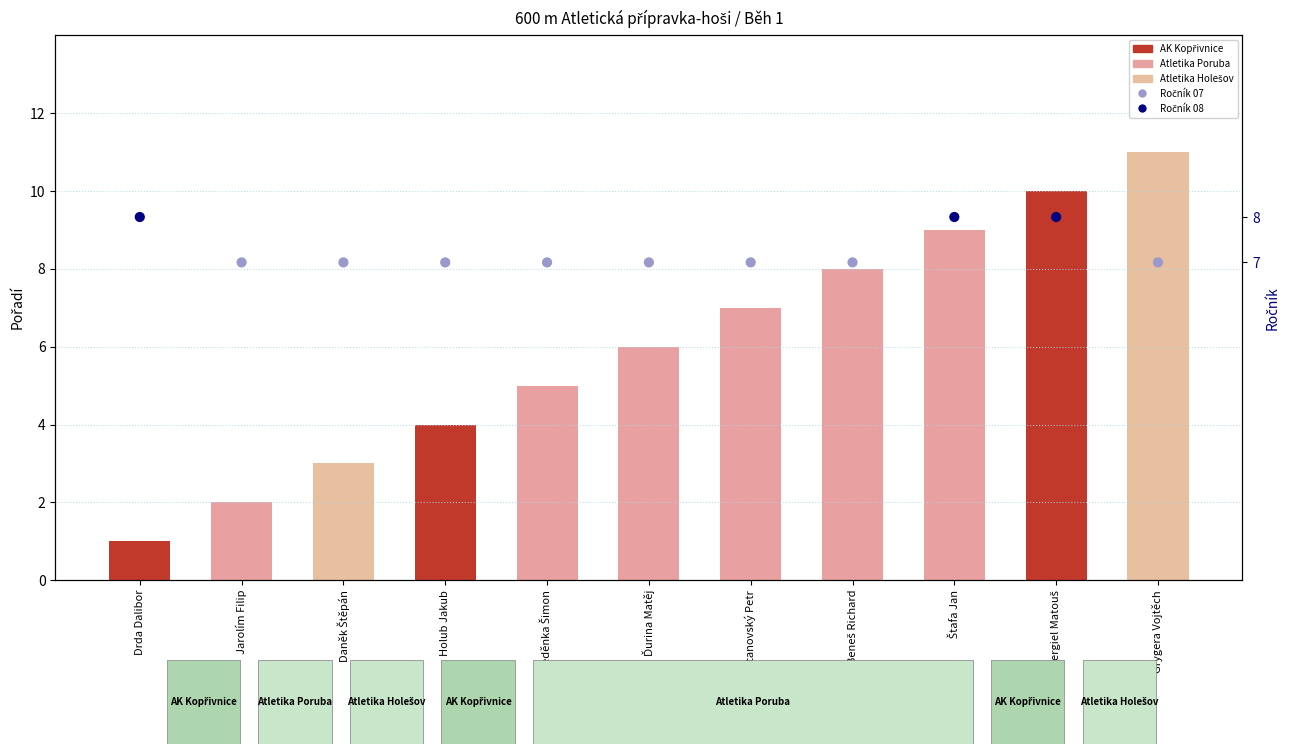

Which series reaches the maximum Y coordinate?

Pořadí